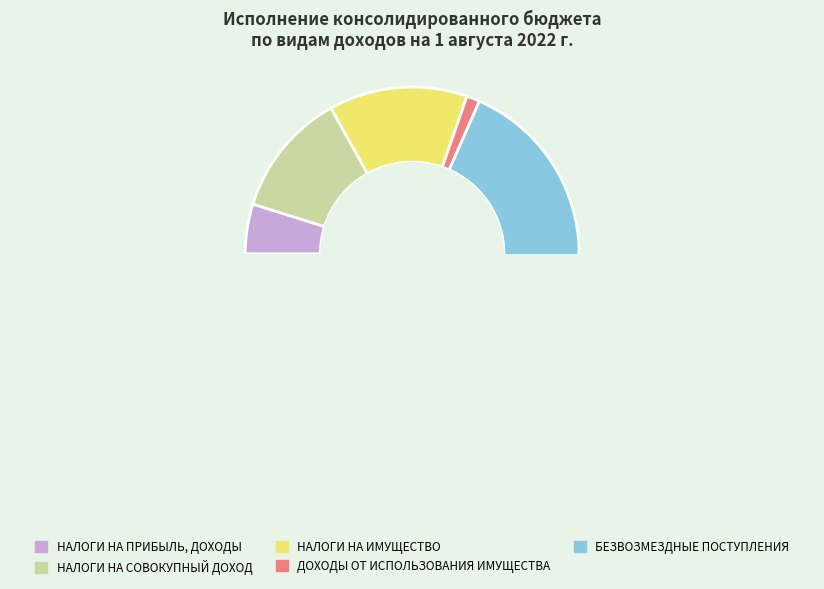

The БЕЗВОЗМЕЗДНЫЕ ПОСТУПЛЕНИЯ slice represents 58% of the pie. True or false?

False